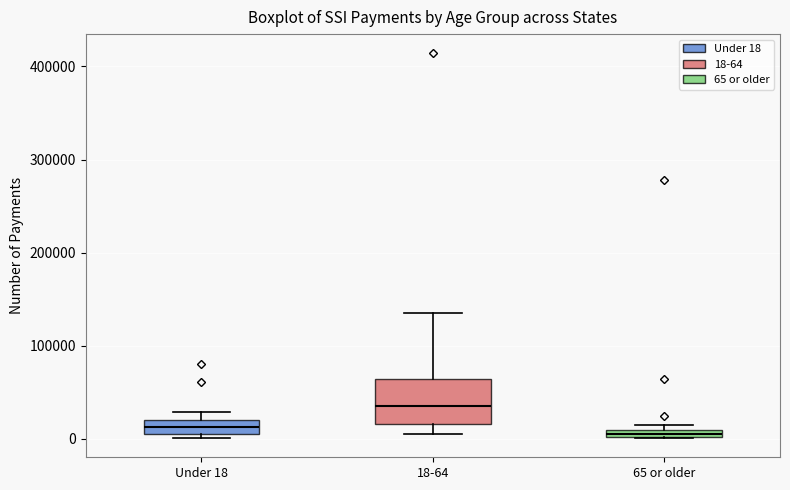

Which box is the tallest, from its lower edge to its upper edge?

18-64